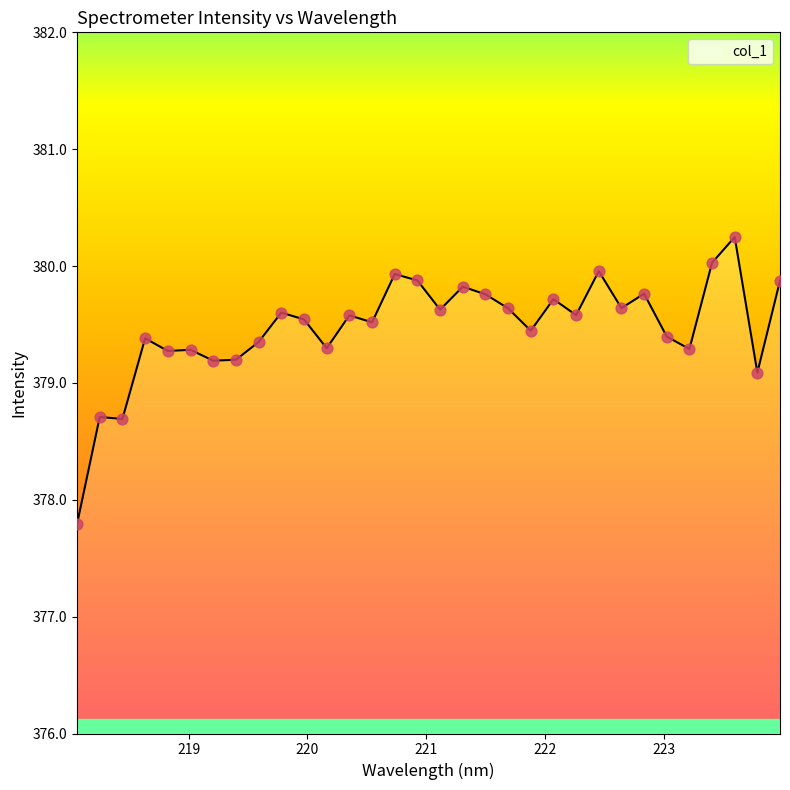

What is the difference between the maximum and minimum values?

2.5